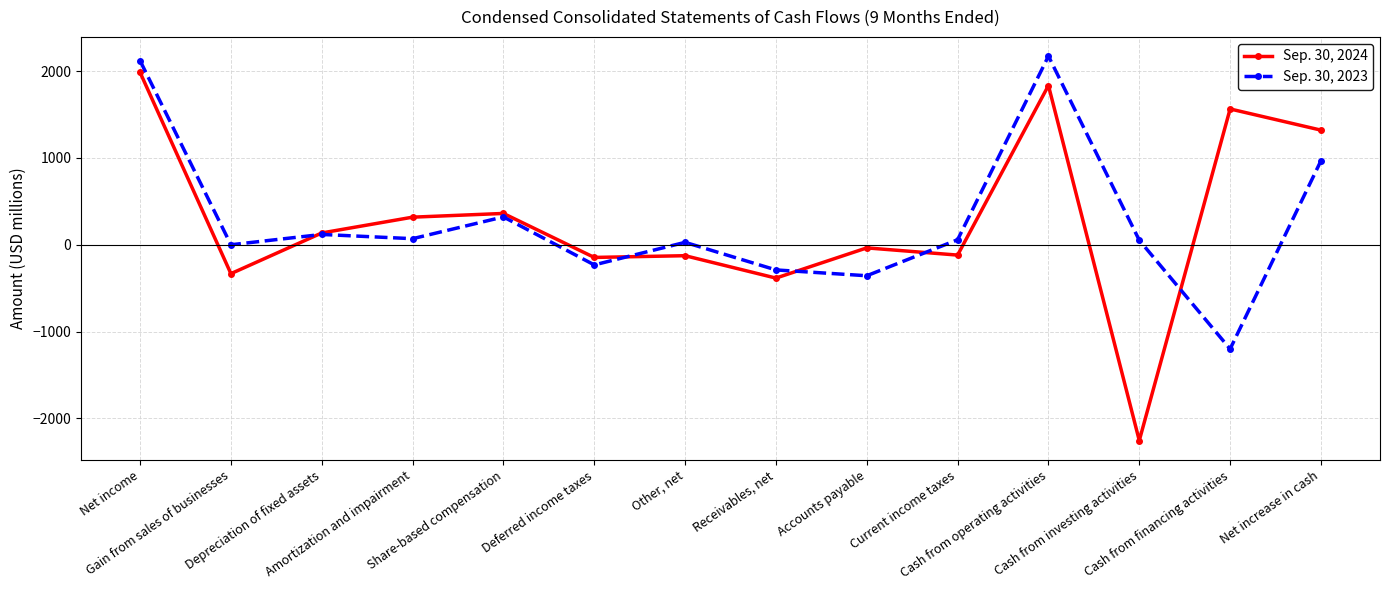

At which label does Sep. 30, 2024 reach its minimum?

Cash from investing activities